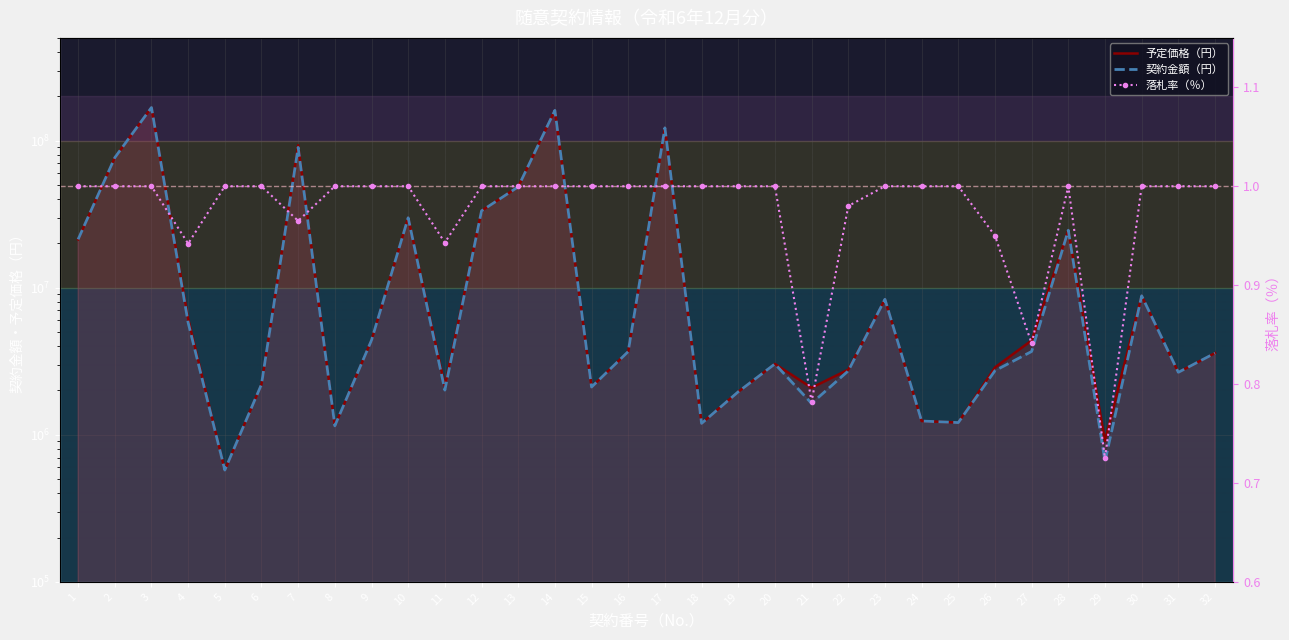

What is the difference between the maximum and minimum values in the 予定価格（円） series?

167519044.0